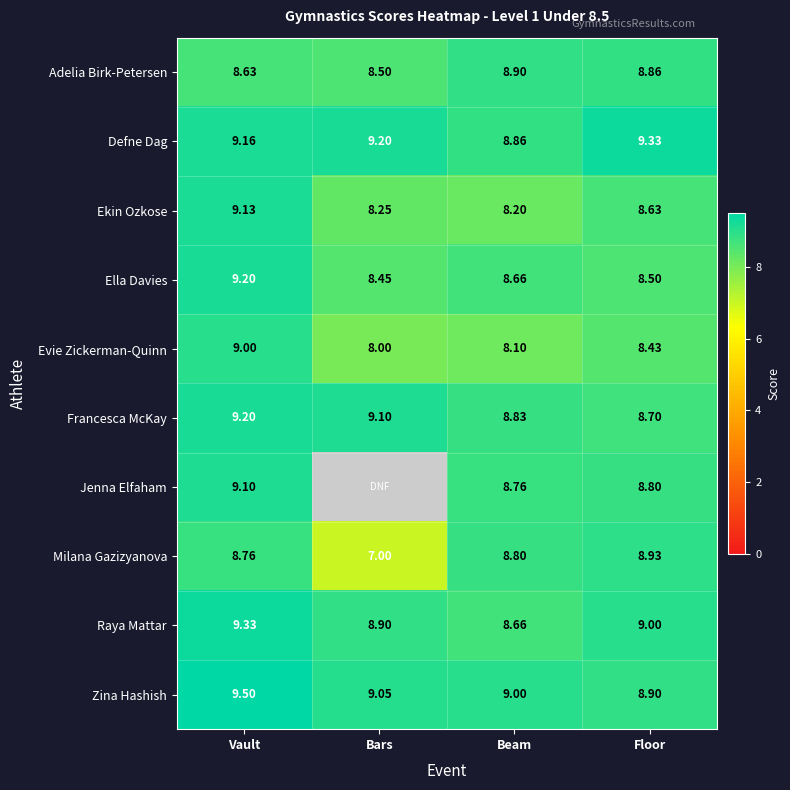

What is the total value across all series at Beam?

86.8